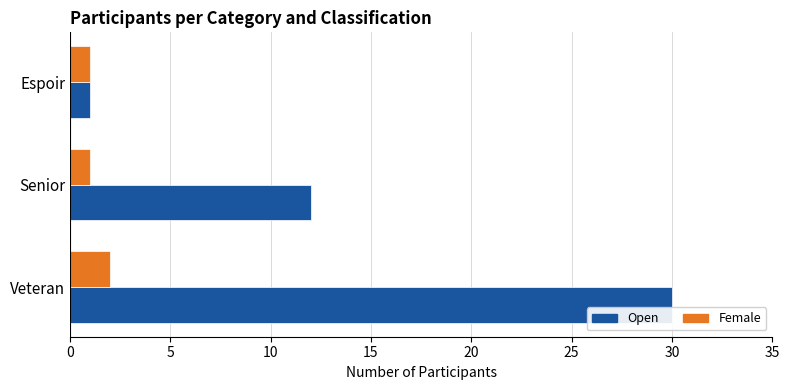

Which category has the highest value in the Female series?

Veteran